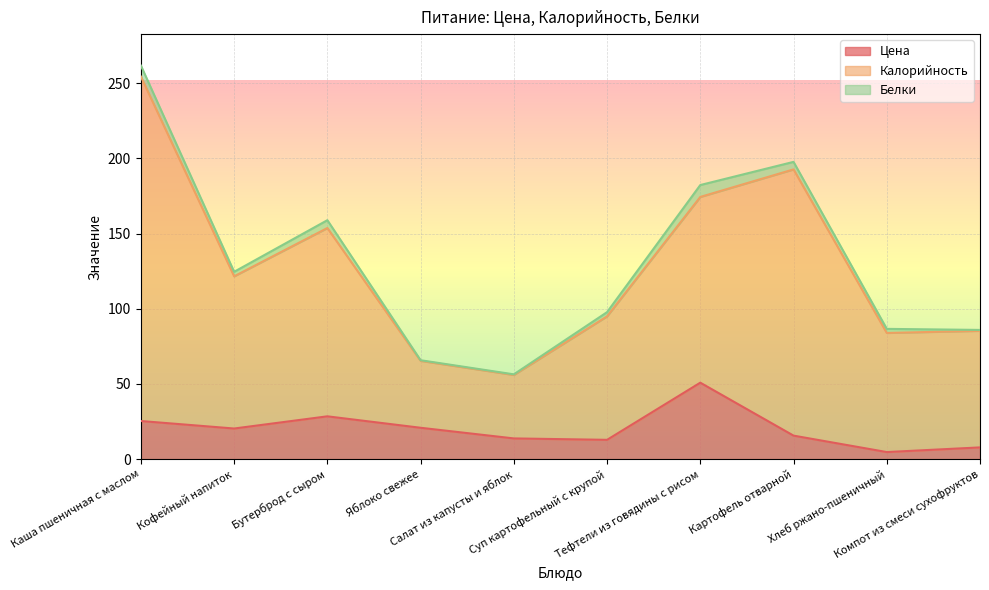

What is the sum of all Цена values?

200.6